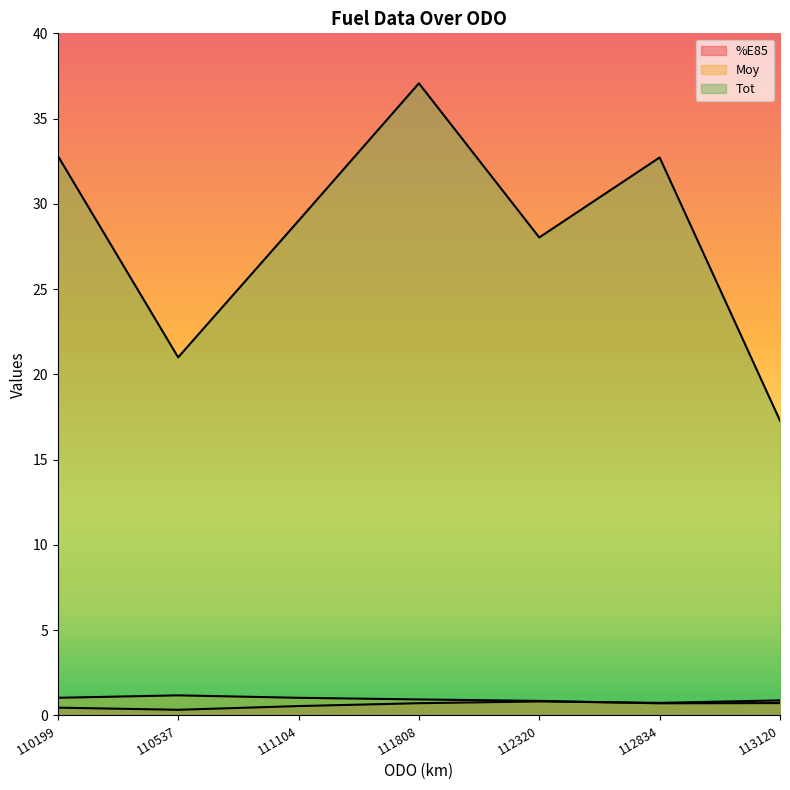

What is the greatest value displayed?

37.1